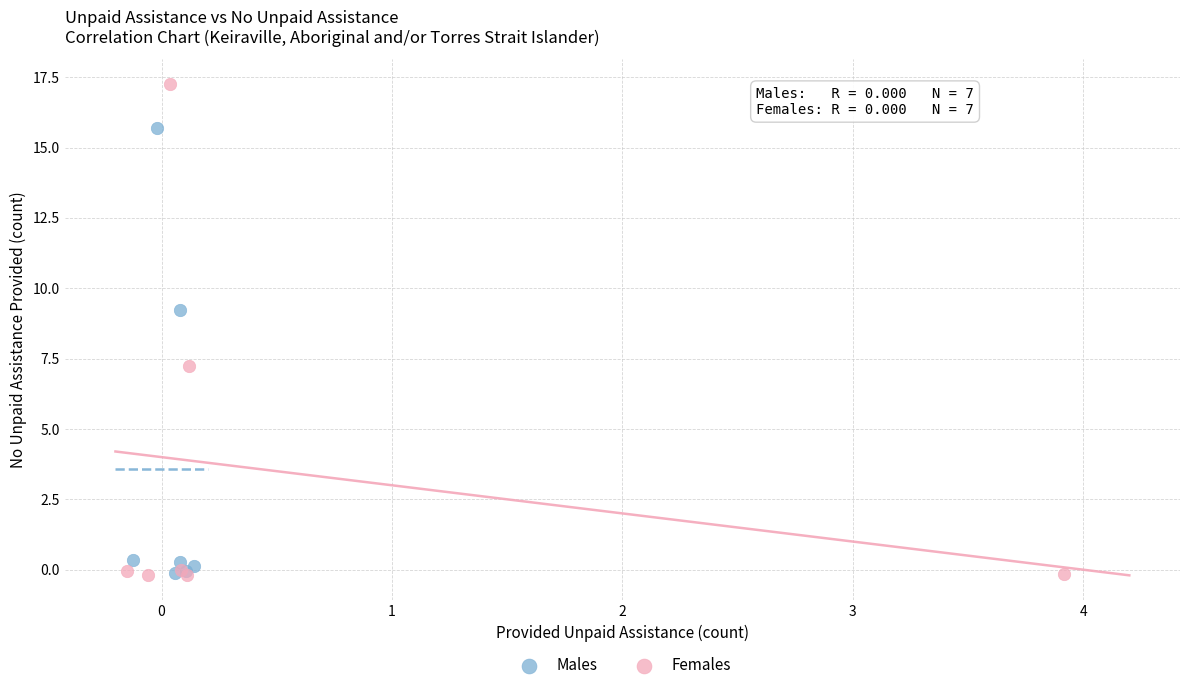

Which series reaches the maximum Y coordinate?

Females